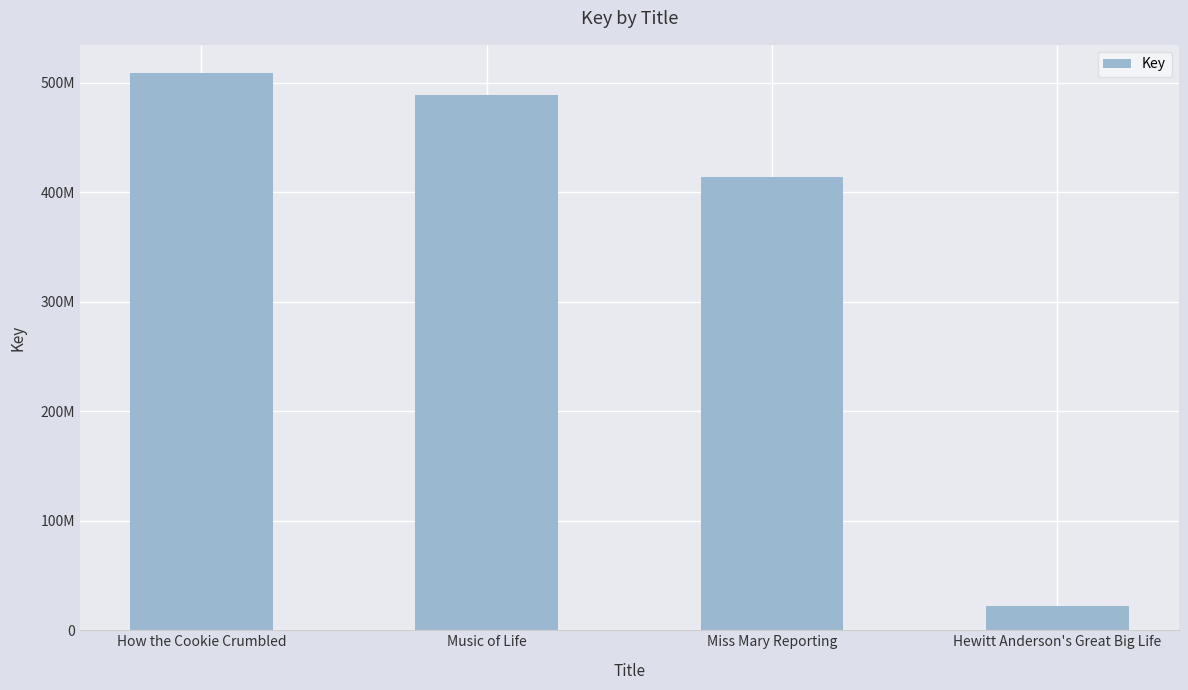

Does the chart contain any negative values?

No